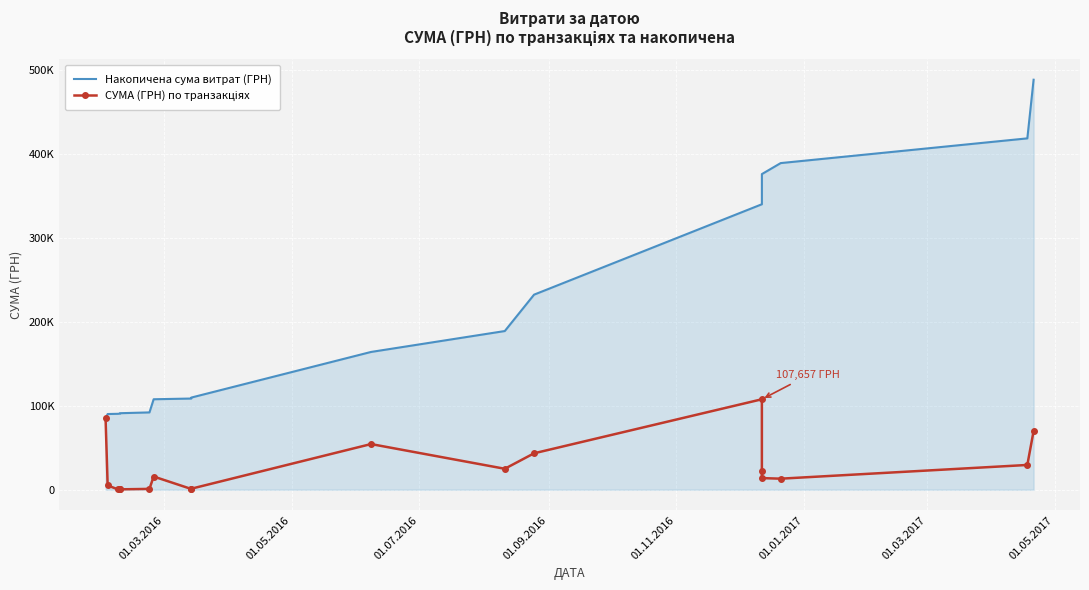

True or false: Накопичена сума витрат (ГРН) and СУМА (ГРН) по транзакціях intersect in this chart.

False